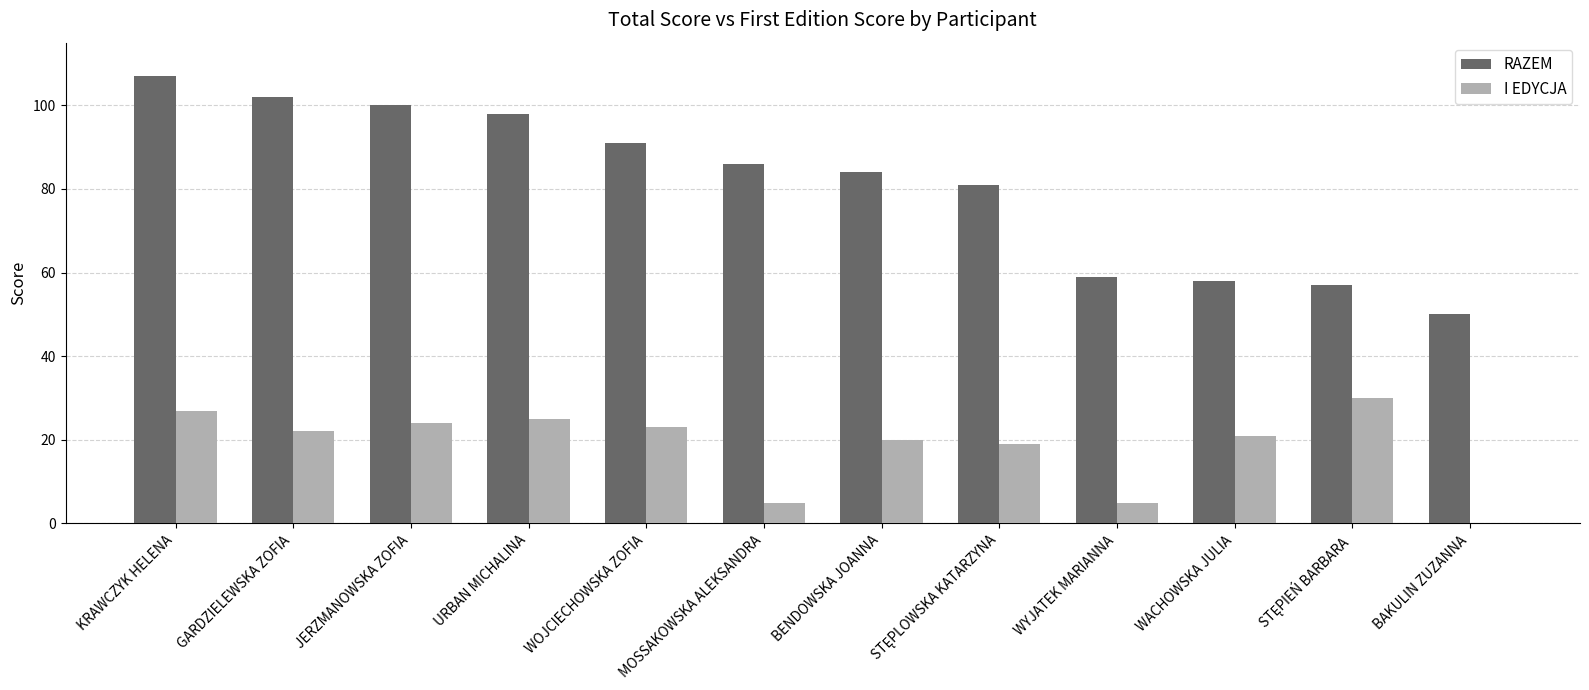

What are all the series names shown in the legend?

RAZEM, I EDYCJA